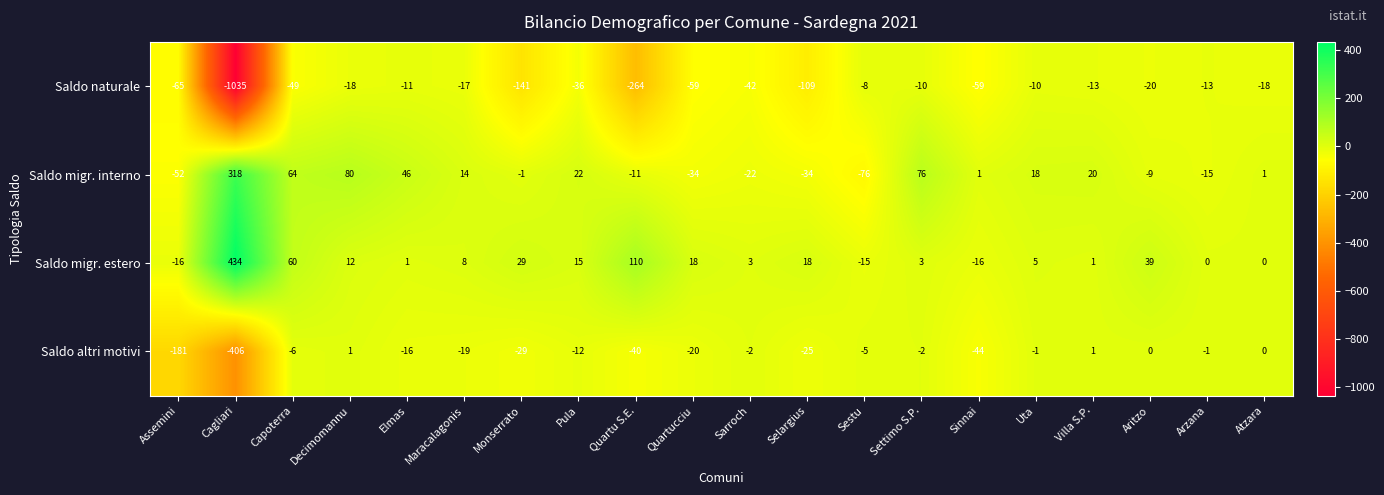

Which series has the widest spread of values?

Saldo naturale